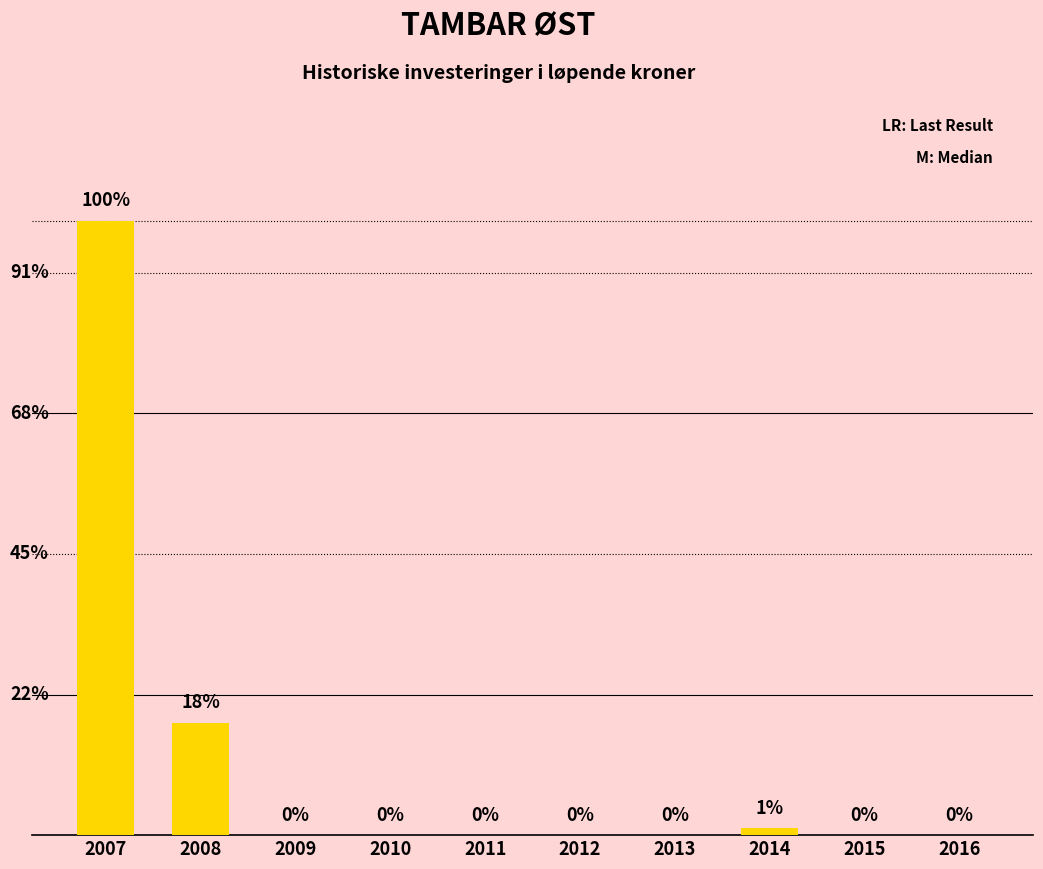

Where is the data nearest to the value 437?

2008